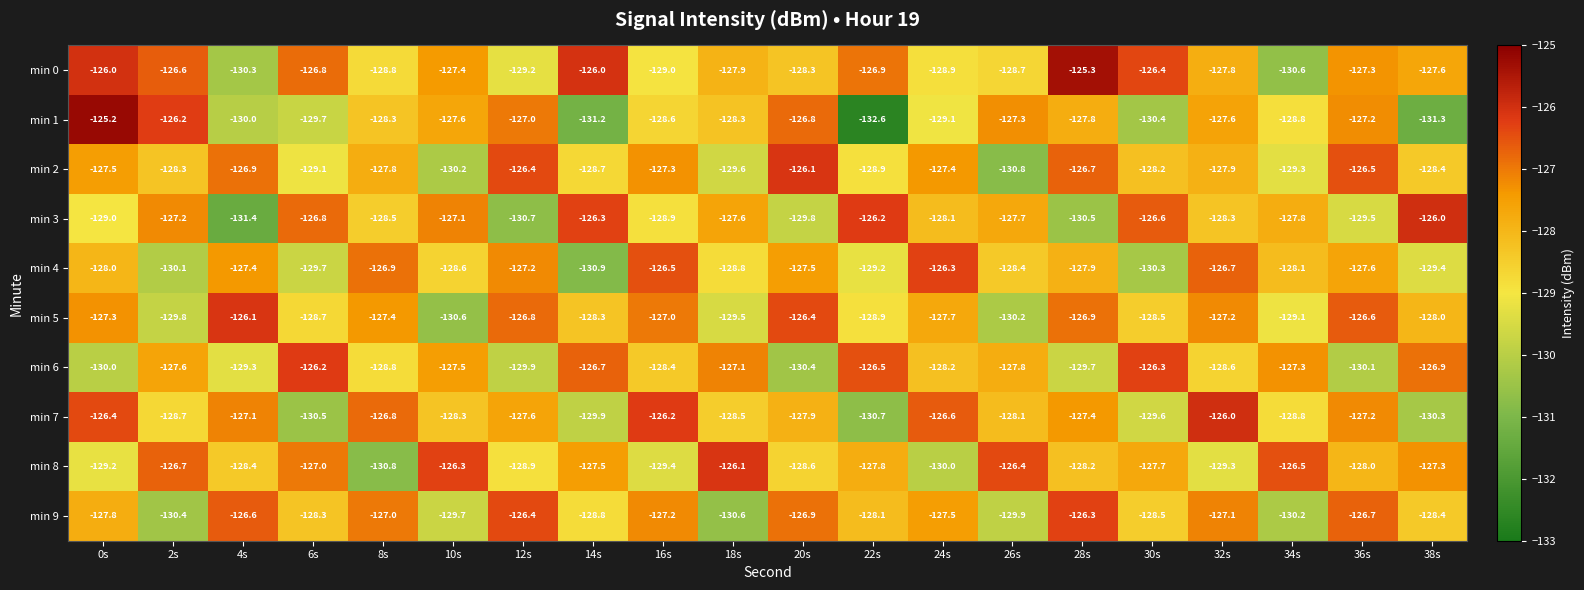

Which series has the widest spread of values?

min 1